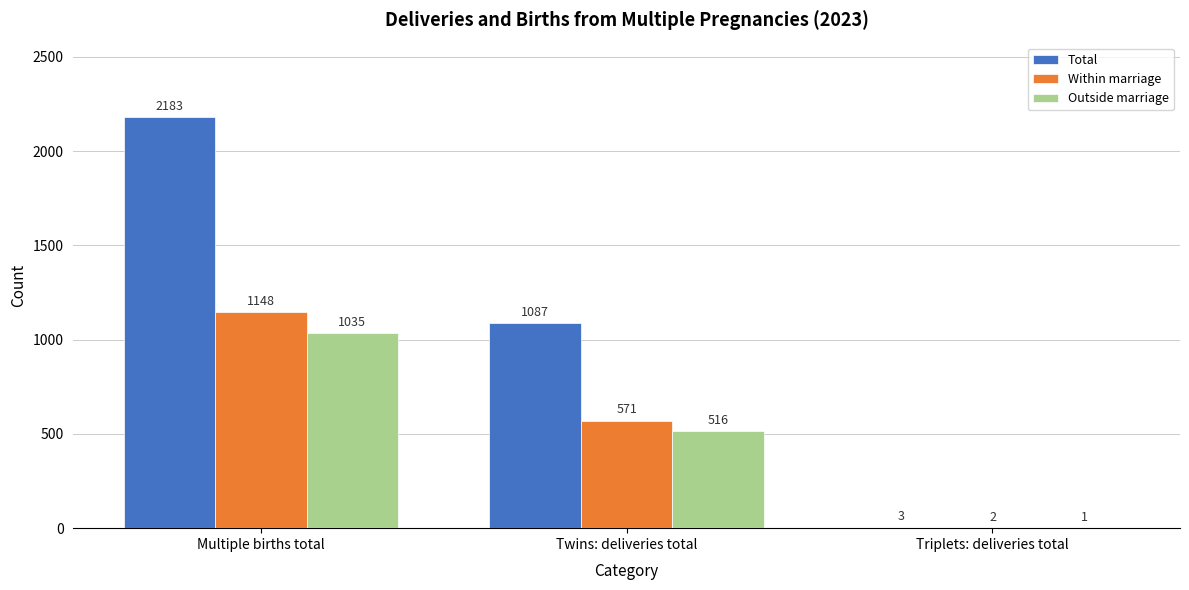

The value of Within marriage at Multiple births total is 1148. True or false?

True